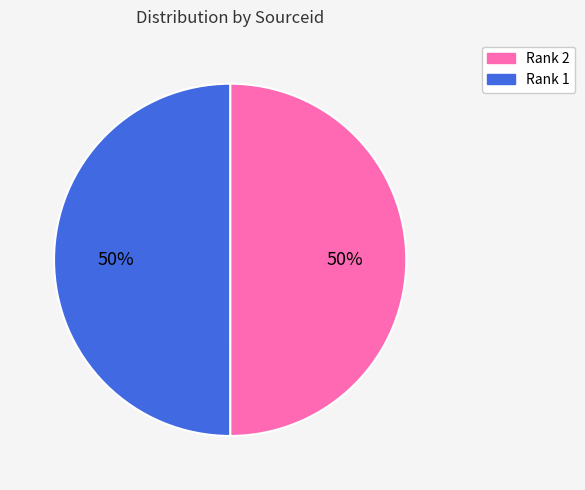

Combined, do Rank 2 and Rank 1 account for over 50%?

Yes